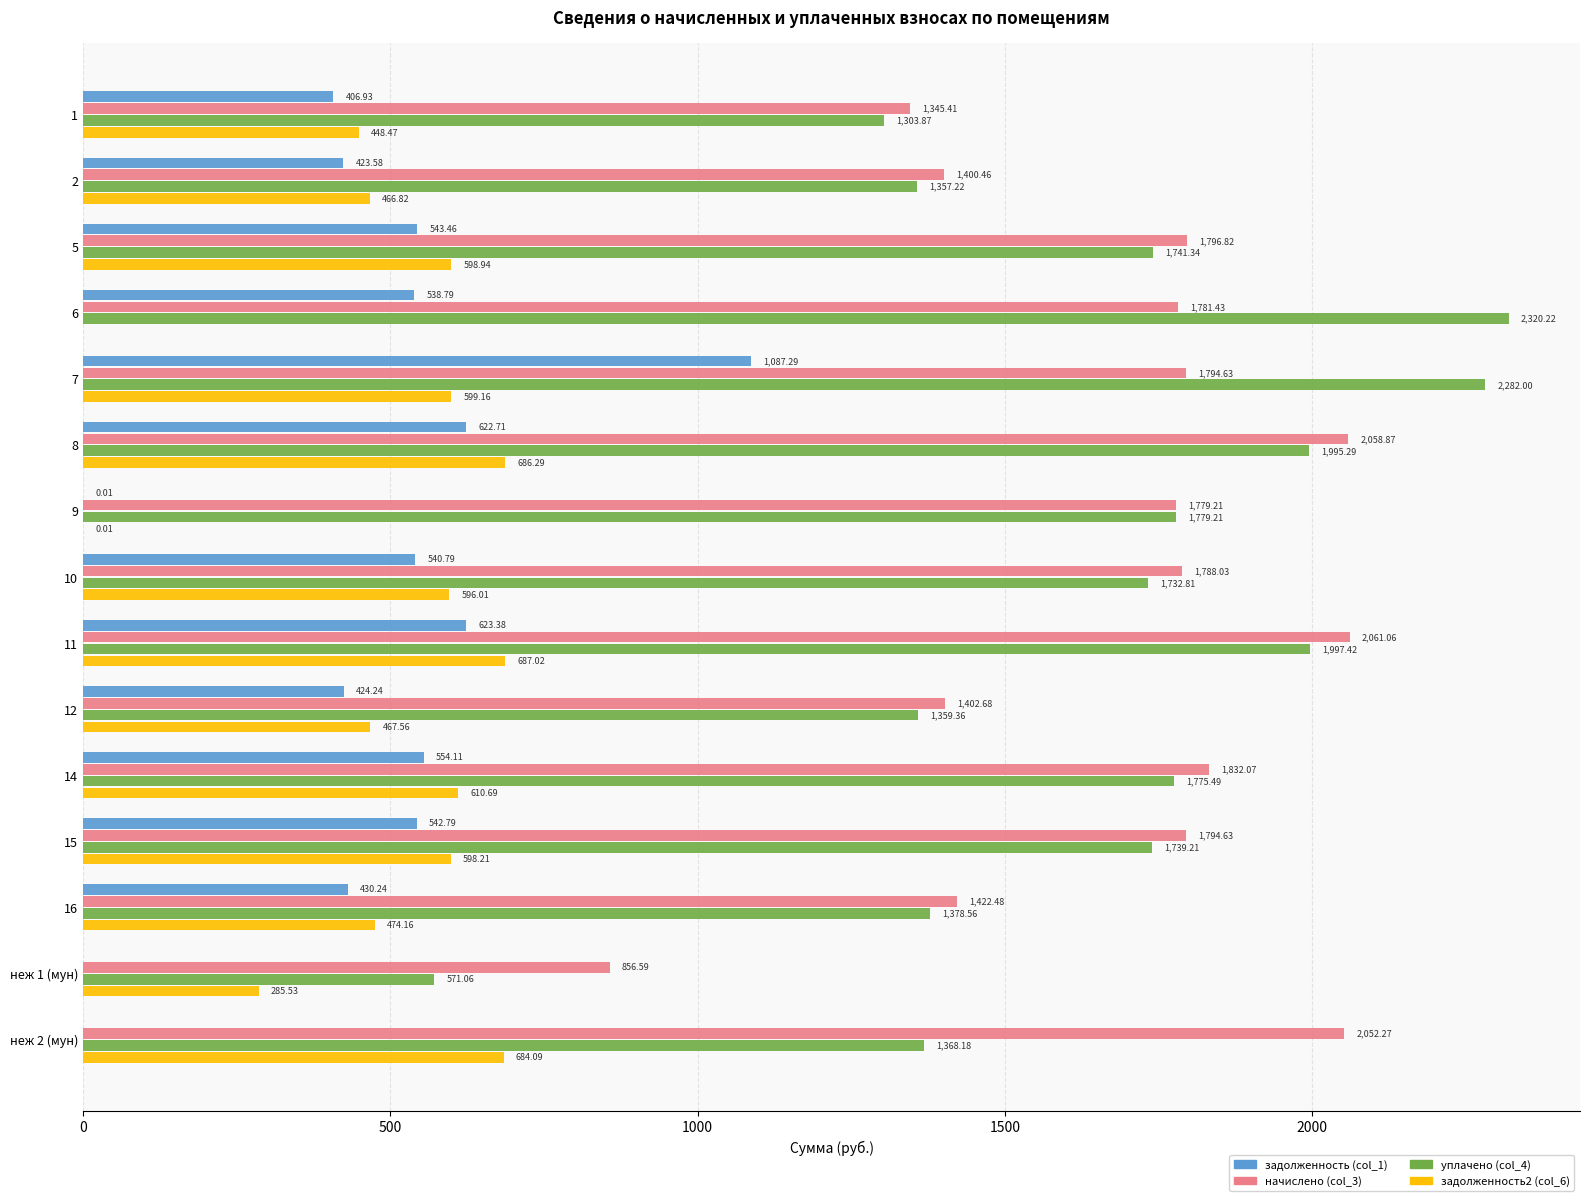

At which category is the sum across all series the highest?

7